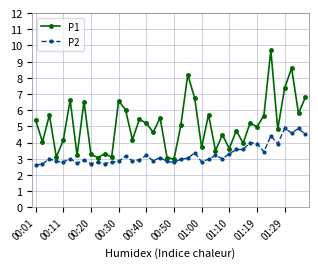

Which series has the largest range (max minus min)?

P1